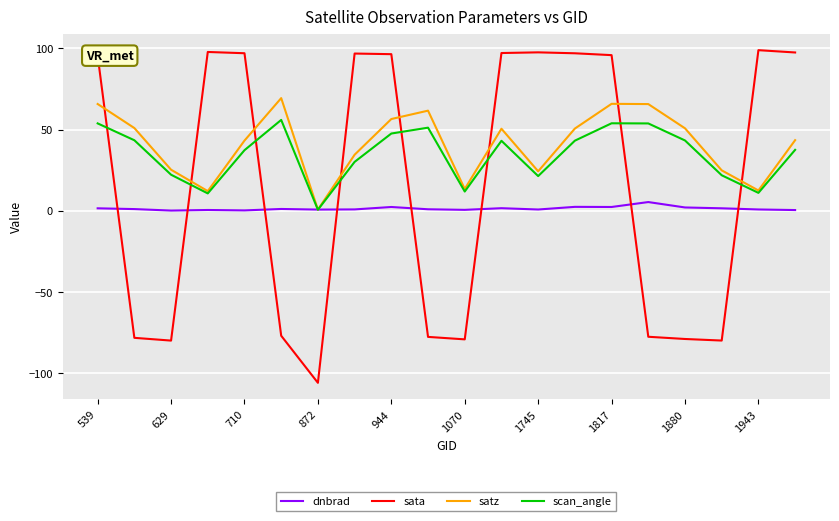

Which series has the widest spread of values?

sata